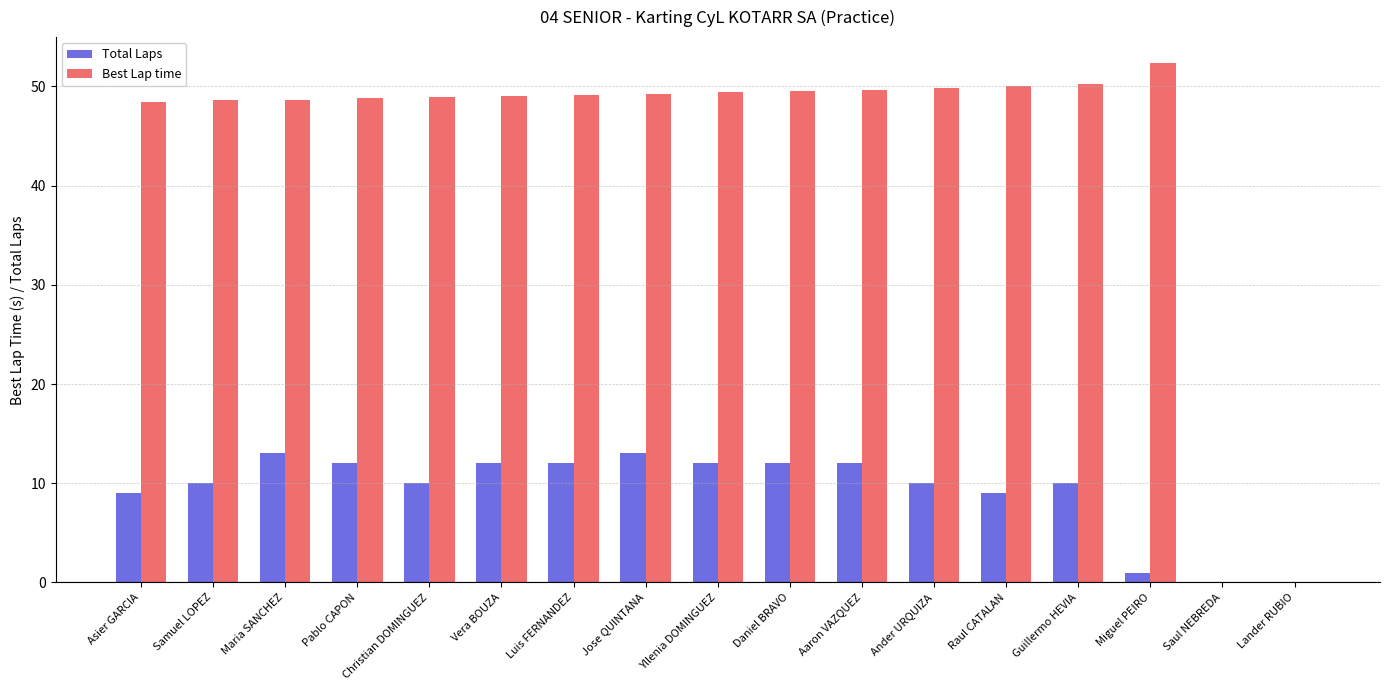

What is the average value of the Best Lap time series?

43.7